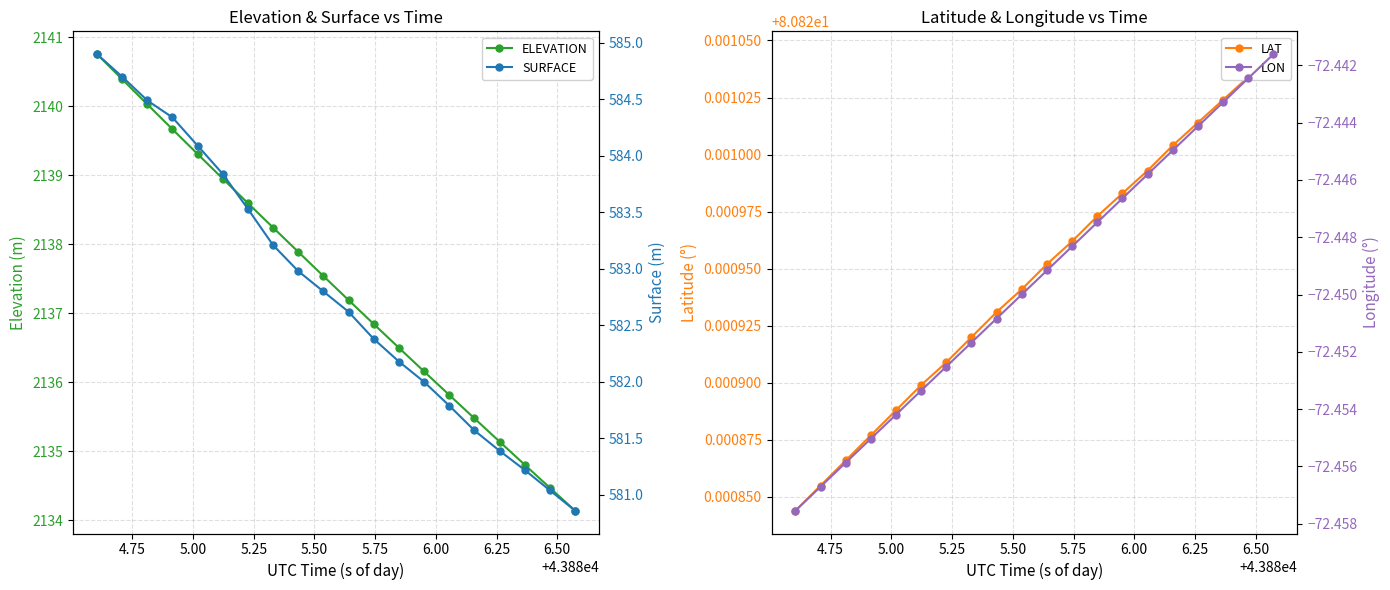

What is the value of the ELEVATION point at the 10th from the left?

2137.5